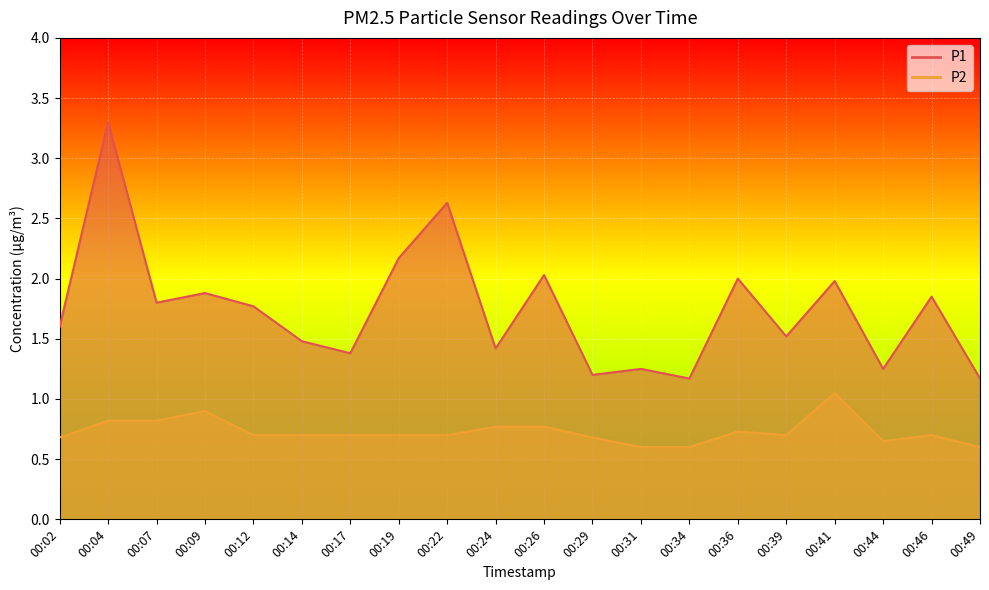

In P2, how many points are higher than both neighbors (excluding endpoints)?

4